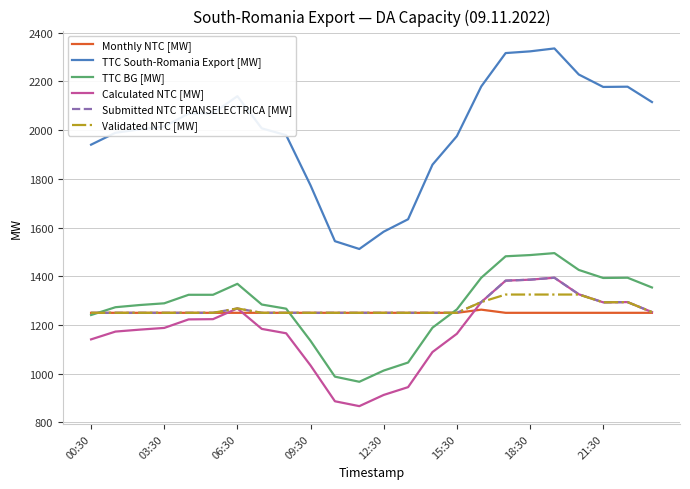

What is the lowest value of the TTC BG [MW] series?

967